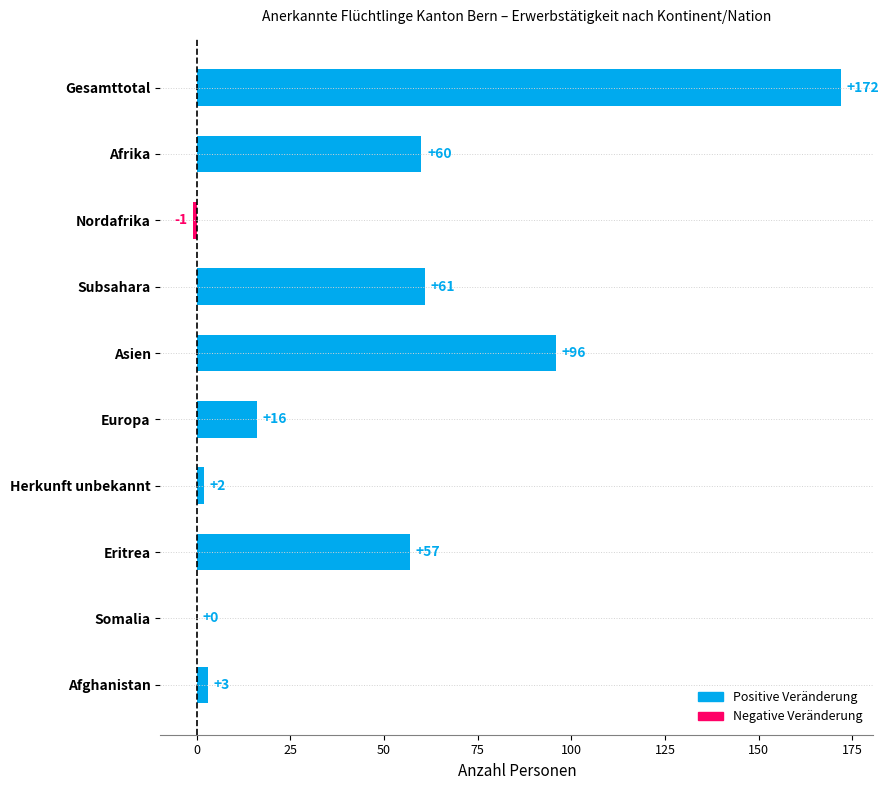

How many distinct data groups are displayed?

1